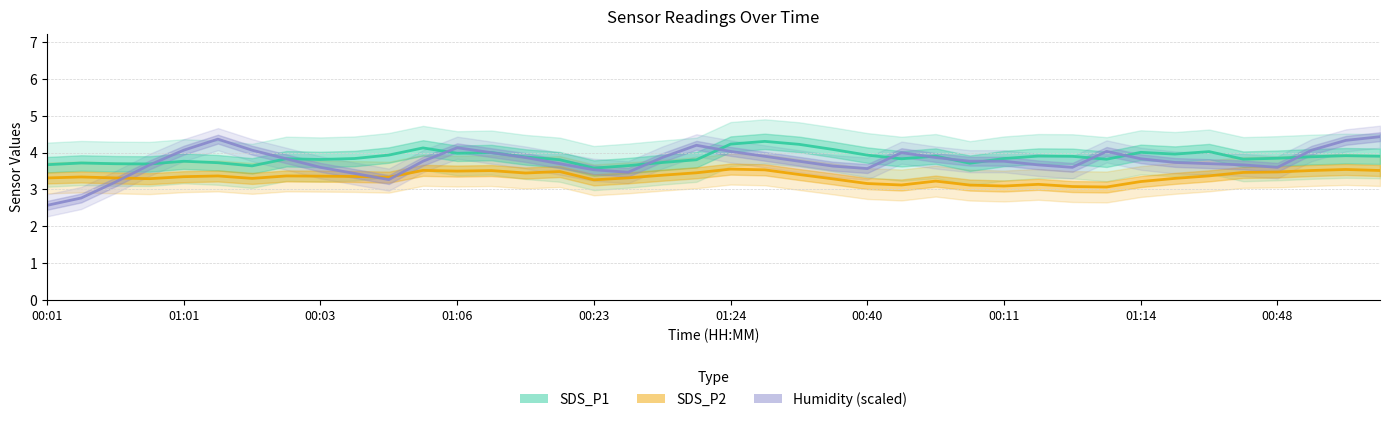

Reading left to right, list all the values displayed in this chart.

SDS_P1: 3.7	3.7	3.7	3.7	3.8	3.7	3.6	3.8	3.8	3.8	3.9	4.1	4.0	4.0	3.9	3.8	3.6	3.6	3.7	3.8	4.2	4.3	4.2	4.1	3.9	3.8	3.9	3.7	3.8	3.9	3.9	3.8	4.0	4.0	4.0	3.8	3.8	3.9	3.9	3.9
SDS_P2: 3.3	3.3	3.3	3.3	3.3	3.4	3.3	3.4	3.4	3.4	3.3	3.5	3.5	3.5	3.4	3.5	3.3	3.3	3.4	3.5	3.6	3.5	3.4	3.3	3.2	3.1	3.2	3.1	3.1	3.1	3.1	3.1	3.2	3.3	3.4	3.5	3.5	3.5	3.5	3.5
Humidity (scaled): 2.6	2.8	3.2	3.7	4.1	4.4	4.1	3.8	3.6	3.4	3.3	3.8	4.1	4.0	3.9	3.7	3.5	3.5	3.9	4.2	4.0	3.9	3.8	3.6	3.6	4.0	3.9	3.8	3.8	3.7	3.6	4.0	3.8	3.7	3.7	3.7	3.6	4.1	4.3	4.4